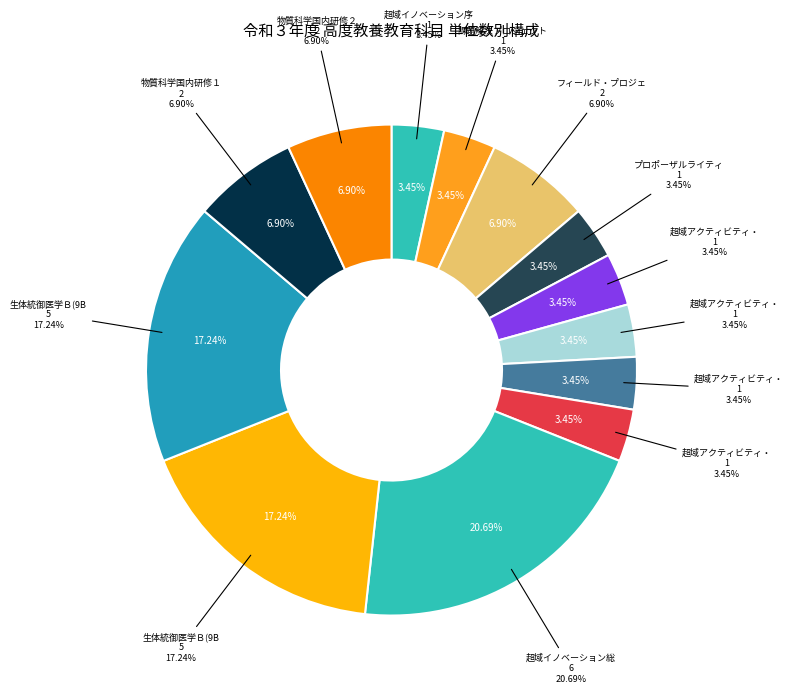

Does 課題解決プロジェクト入門 represent more than half of the total?

No